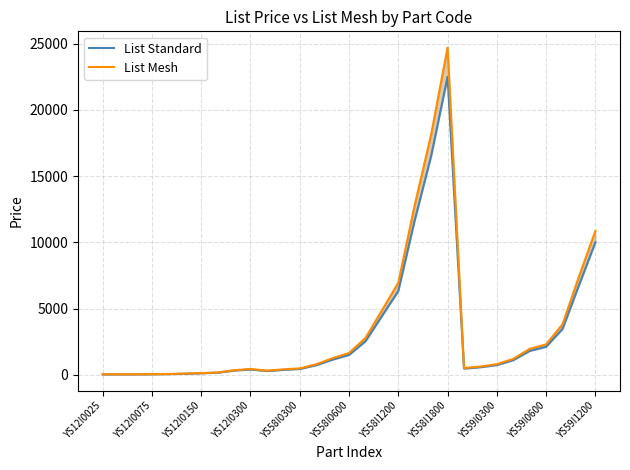

How many interior local peaks does the List Standard series have?

2